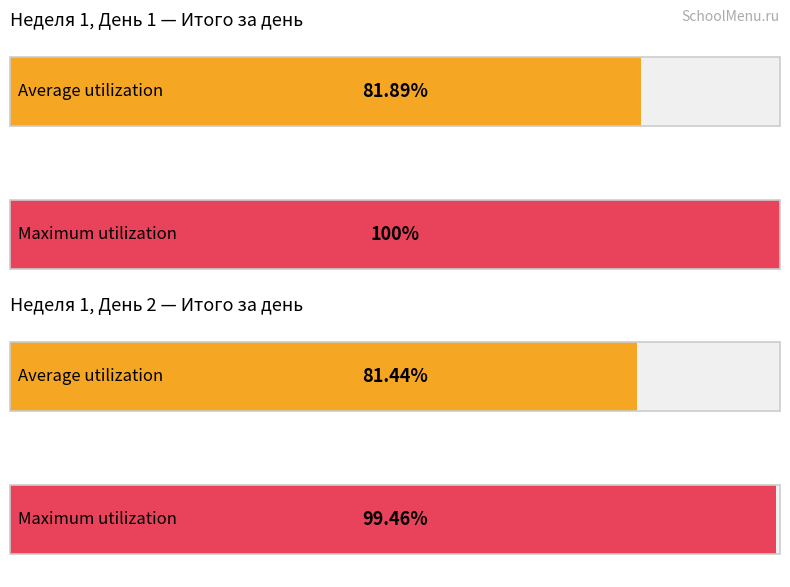

How many bars are there in total?

4